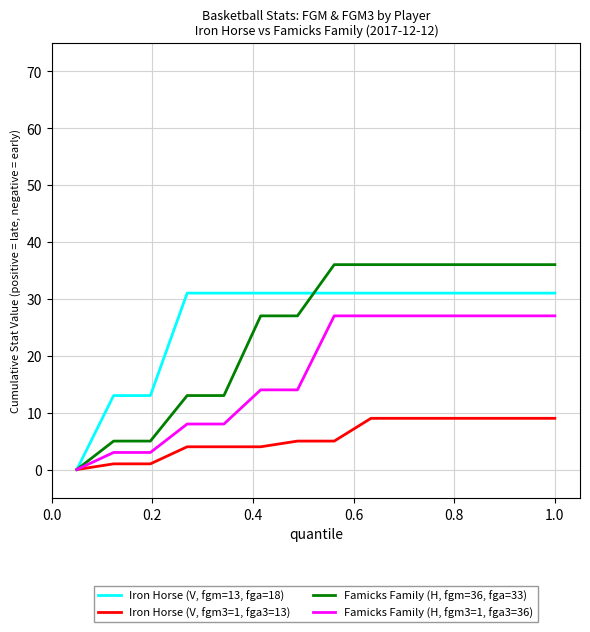

What is the greatest value displayed?

36